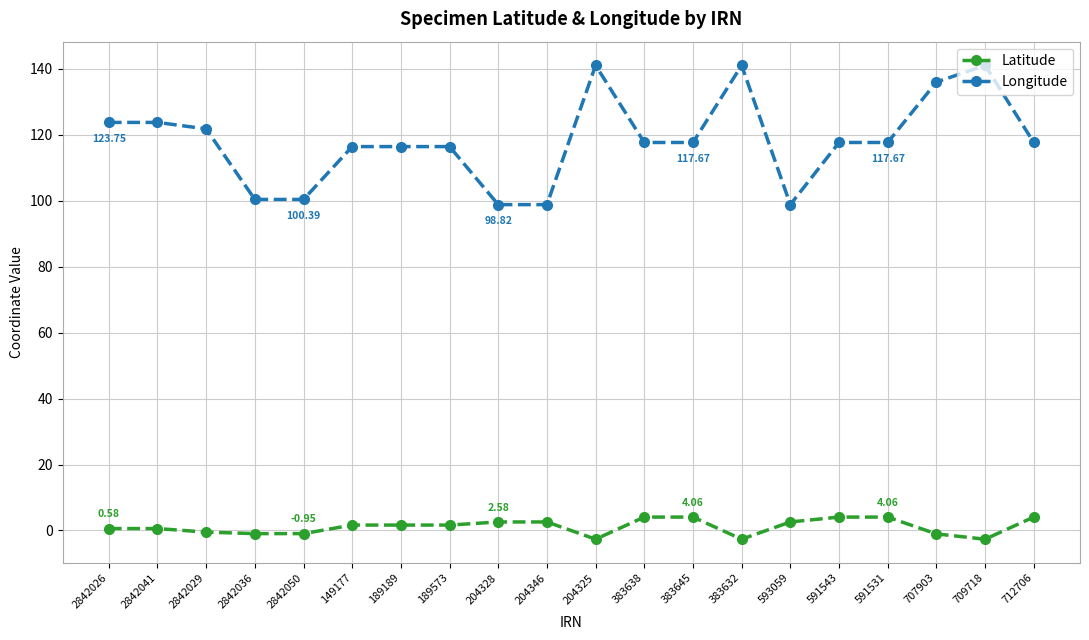

True or false: Latitude and Longitude cross at least once.

False